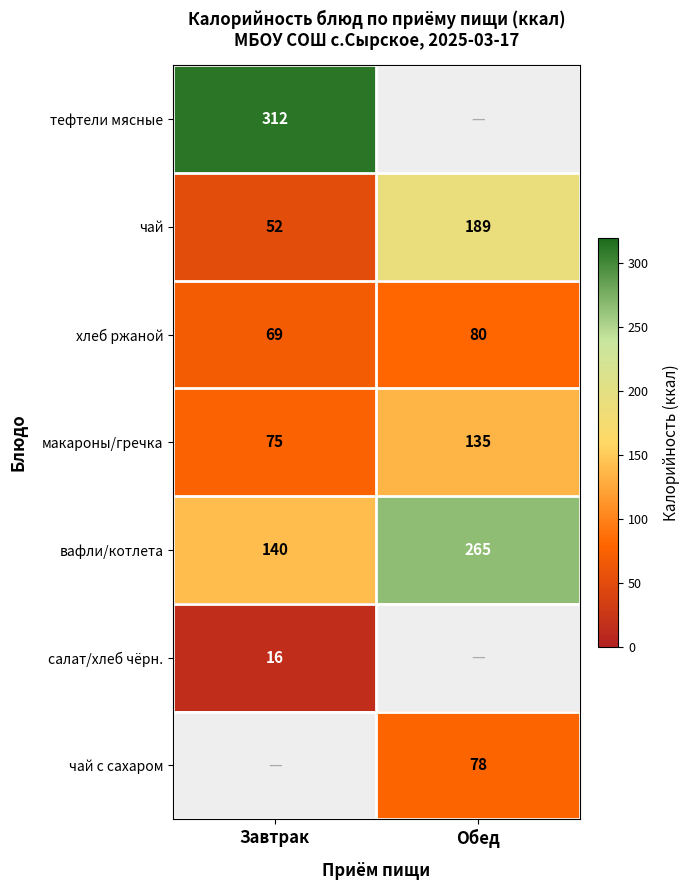

What is the minimum value for макароны/гречка?

75